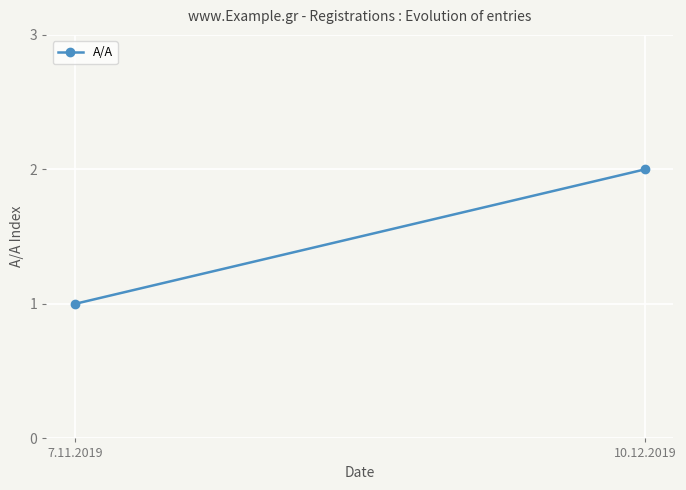

What is the value of the 2nd point from the left?

2